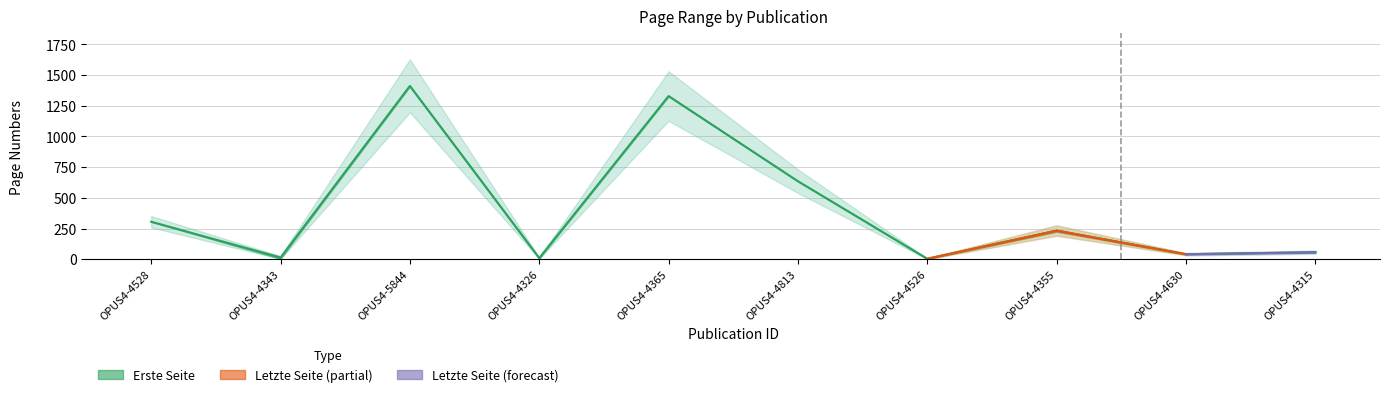

What is the sum of all values?

4037.0